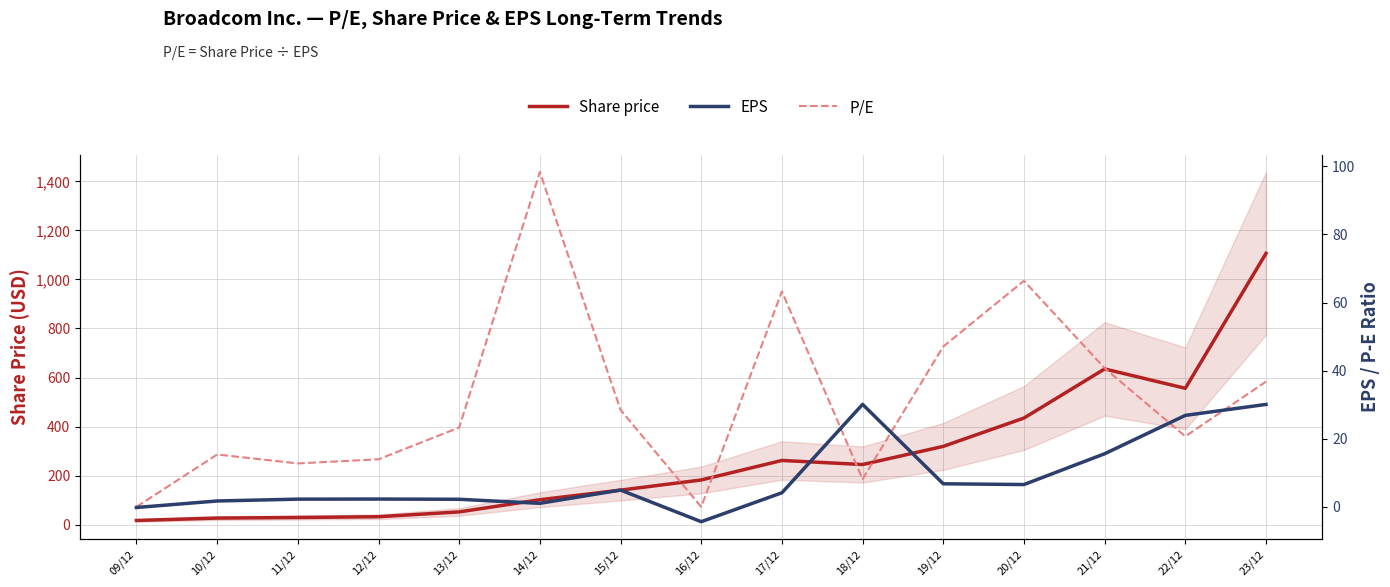

What position from the left is 21/12?

13